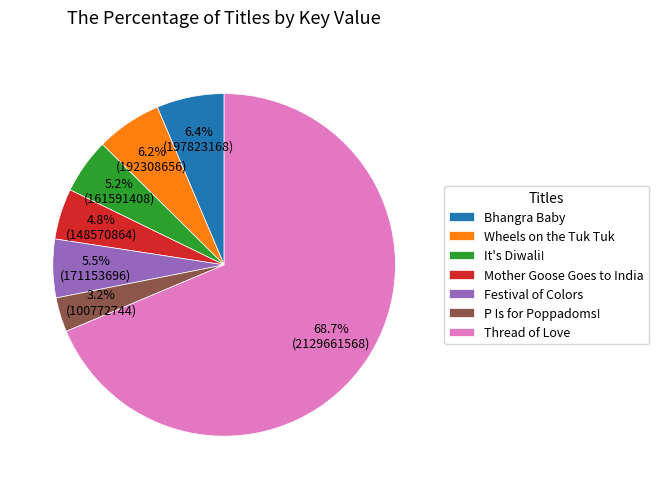

The Festival of Colors slice represents 11% of the pie. True or false?

False